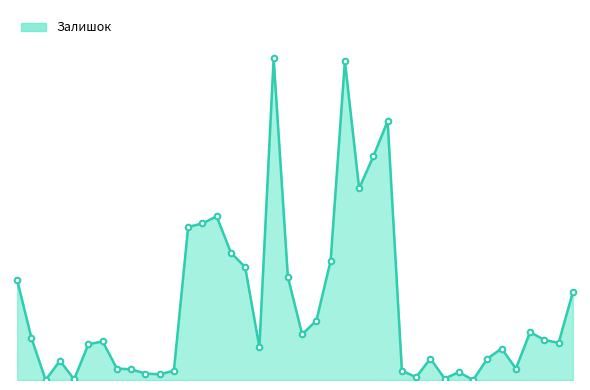

What is the difference between the second highest and minimum values?

446